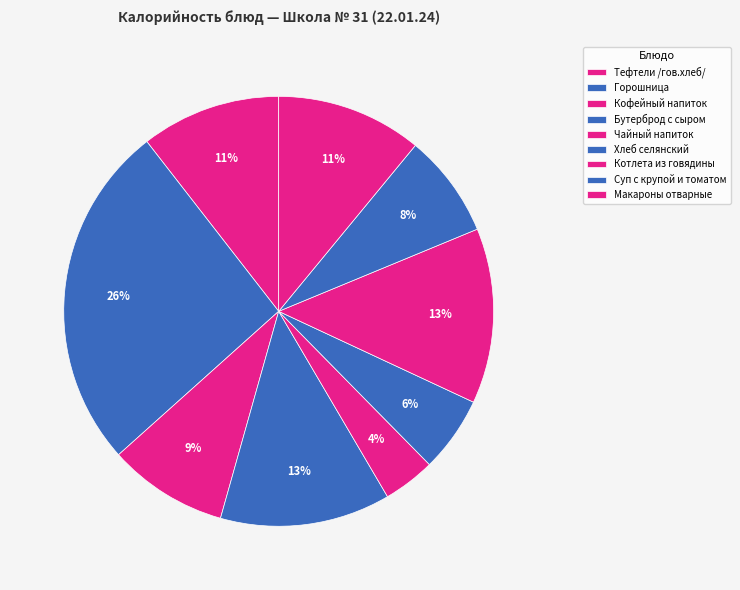

What percentage do Горошница and Макароны отварные together represent?

37.1%